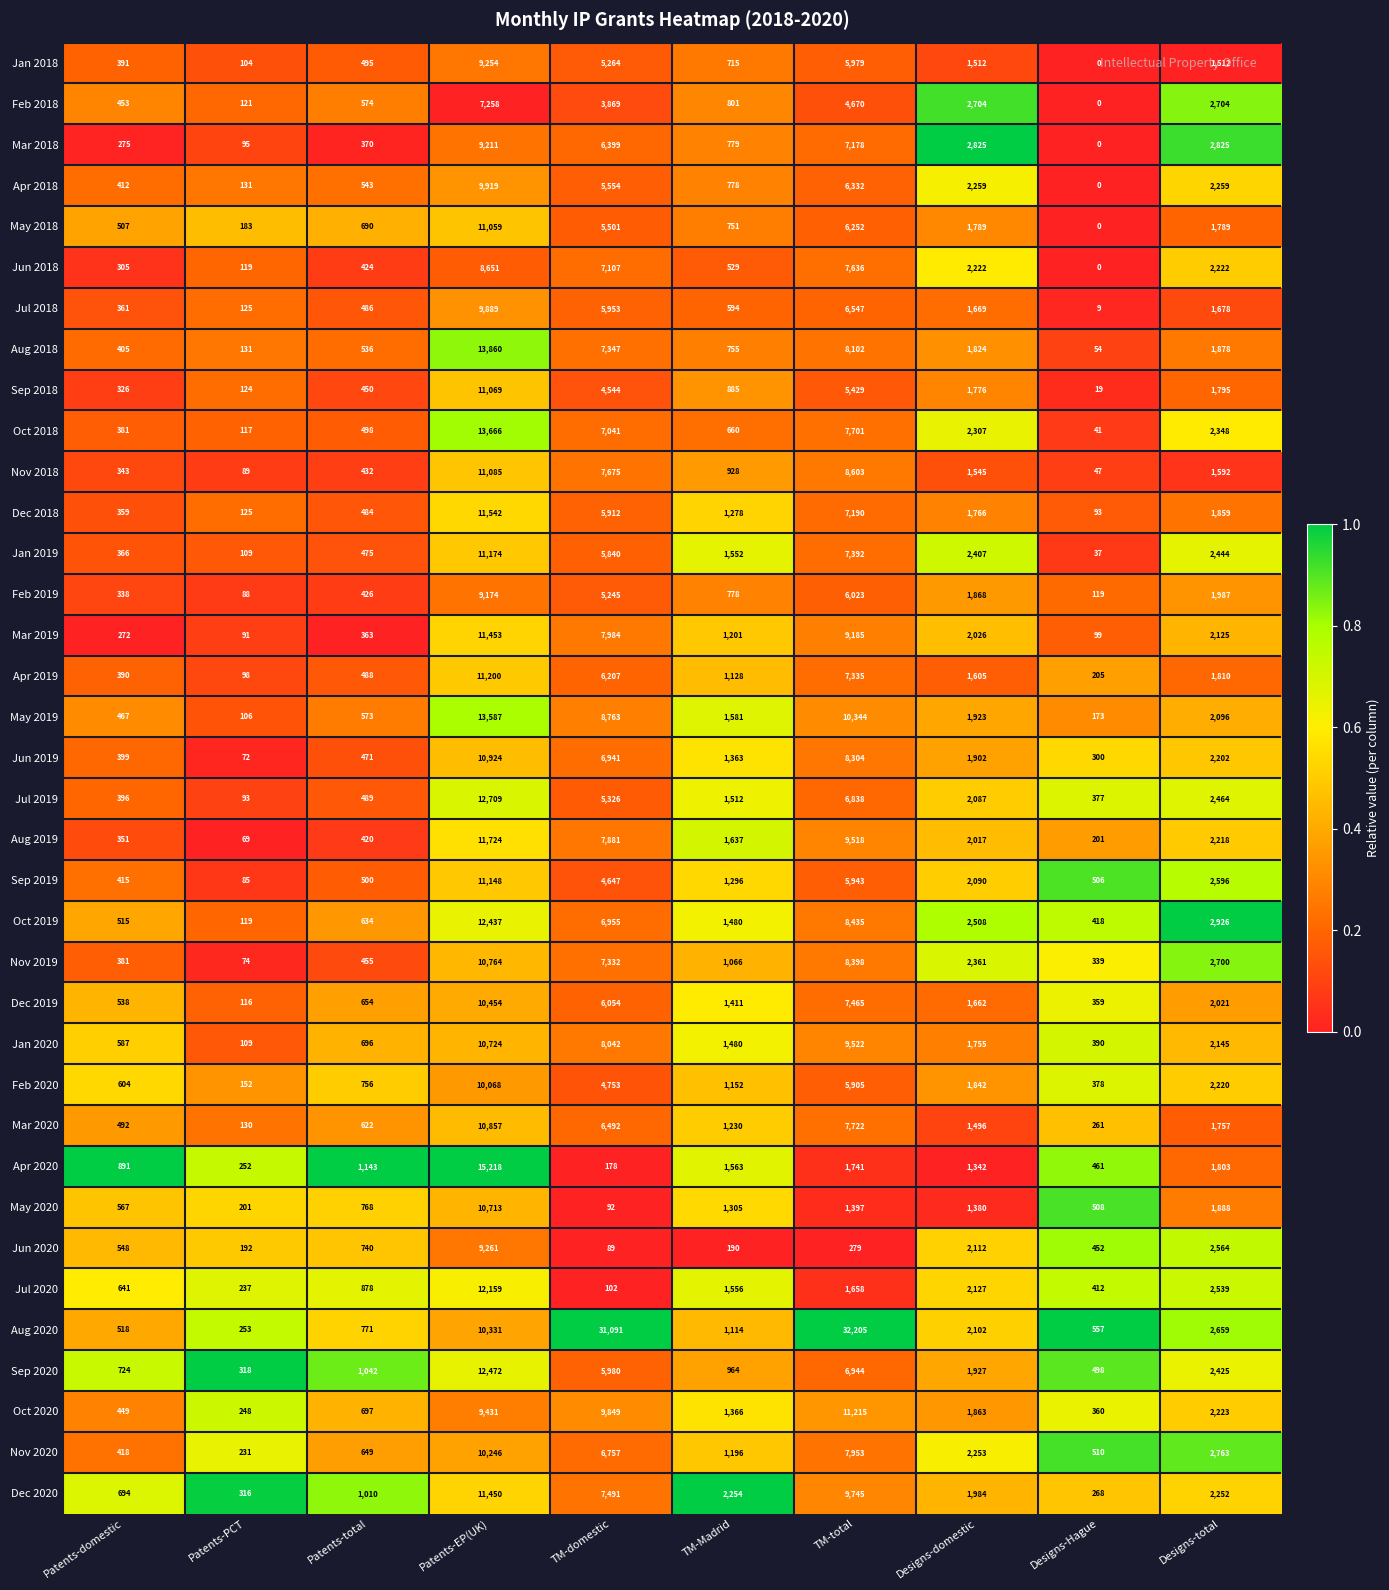

True or false: Sep 2018 has a value of 1194 at TM-Madrid.

False